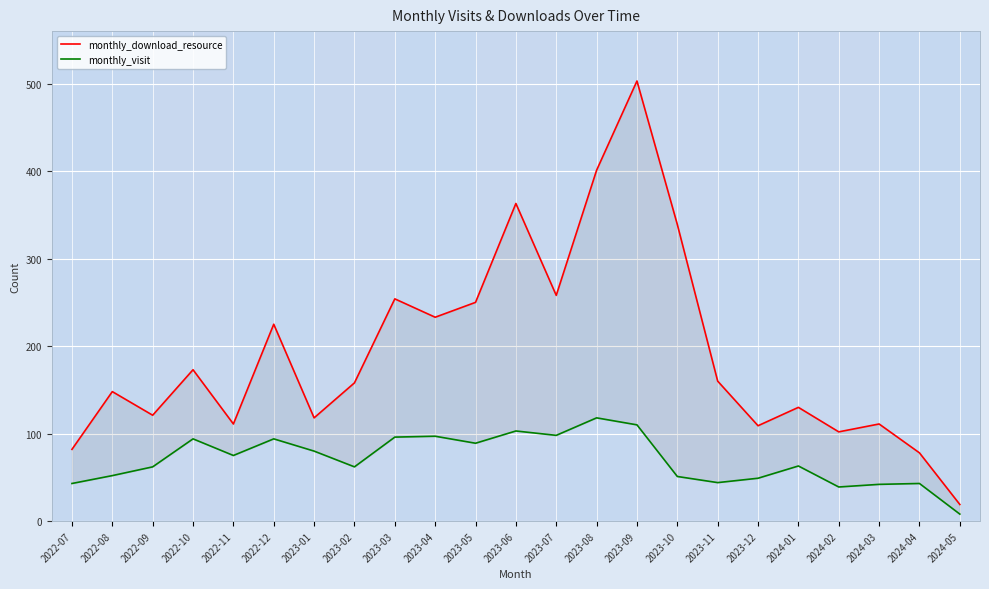

The monthly_visit series shows 52 at 2023-06. True or false?

False